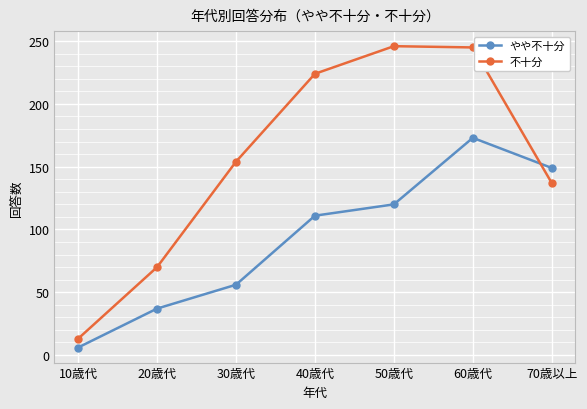

At which label does 不十分 reach its minimum?

10歳代